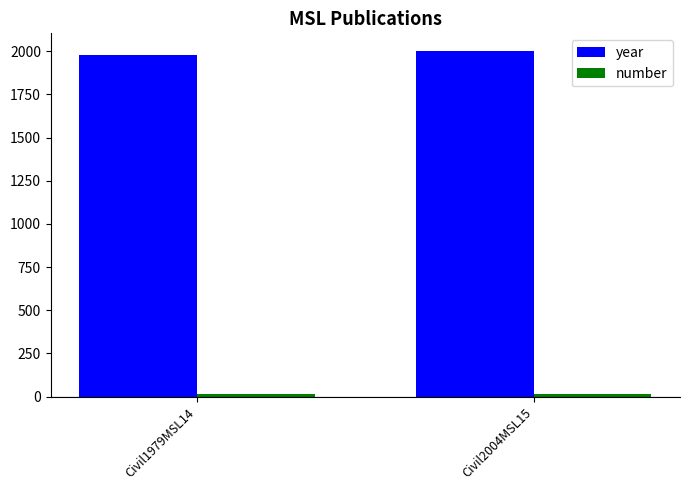

Are the bars grouped side by side (vs. stacked)?

Yes